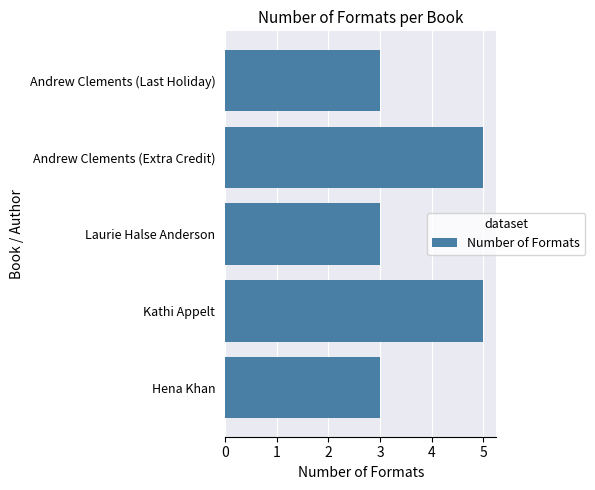

Does the chart contain stacked bars?

No